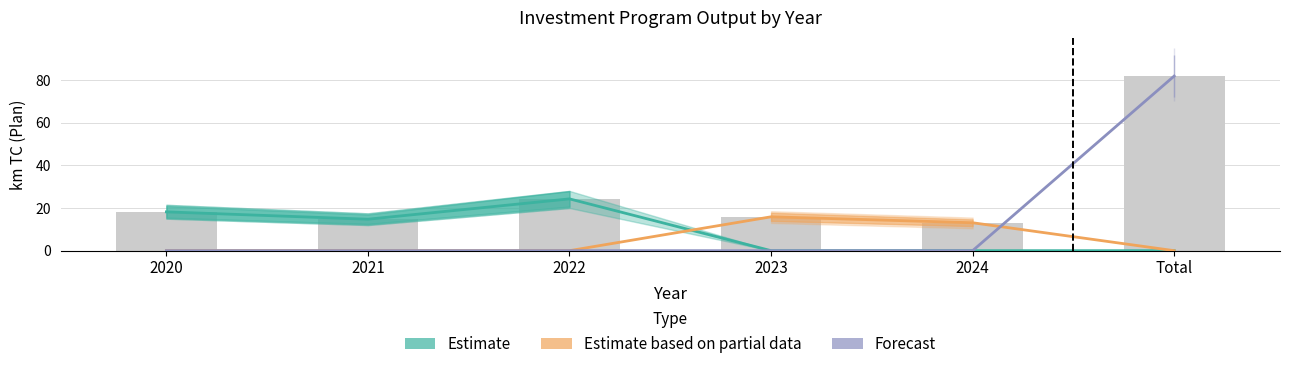

What is the spread (max minus min) of values at 2024?

13.1